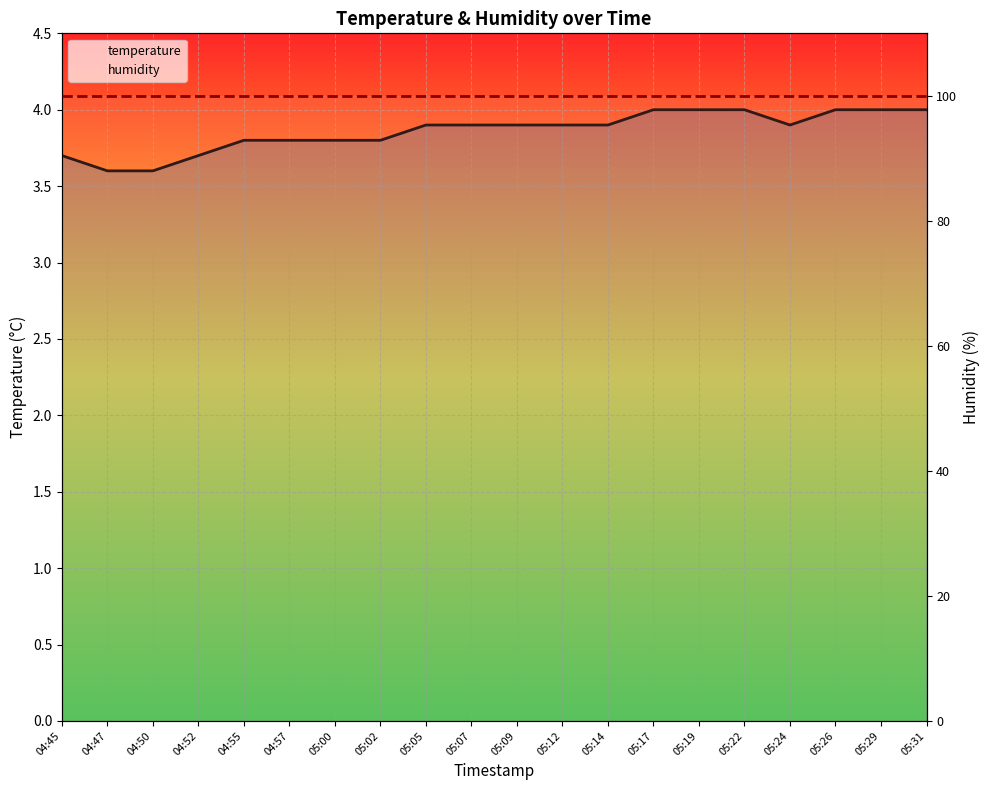

Which has a higher value, 05:17 or 04:57?

05:17